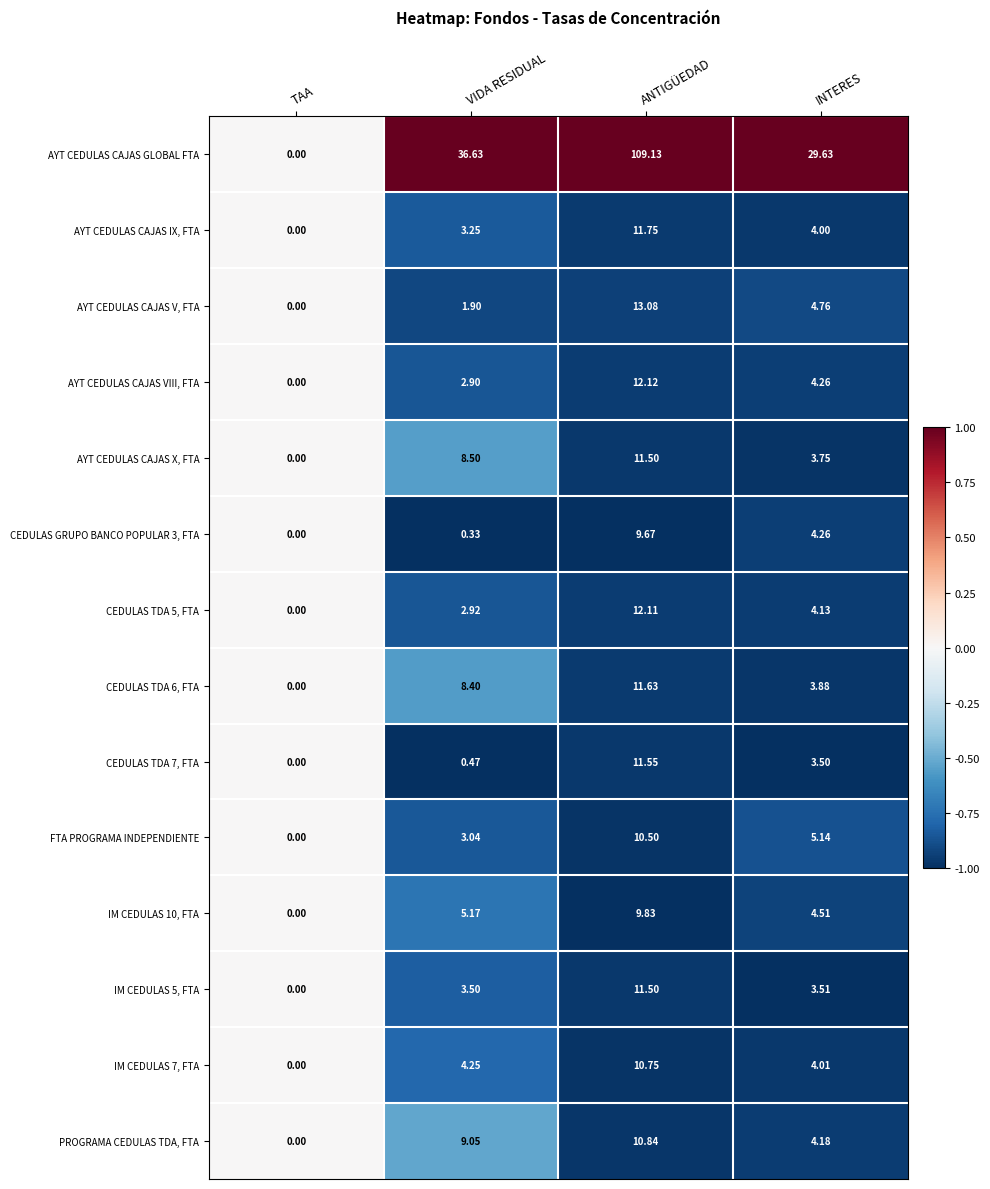

Rank the categories by AYT CEDULAS CAJAS IX, FTA value from lowest to highest.

TAA, VIDA RESIDUAL, INTERES, ANTIGÜEDAD